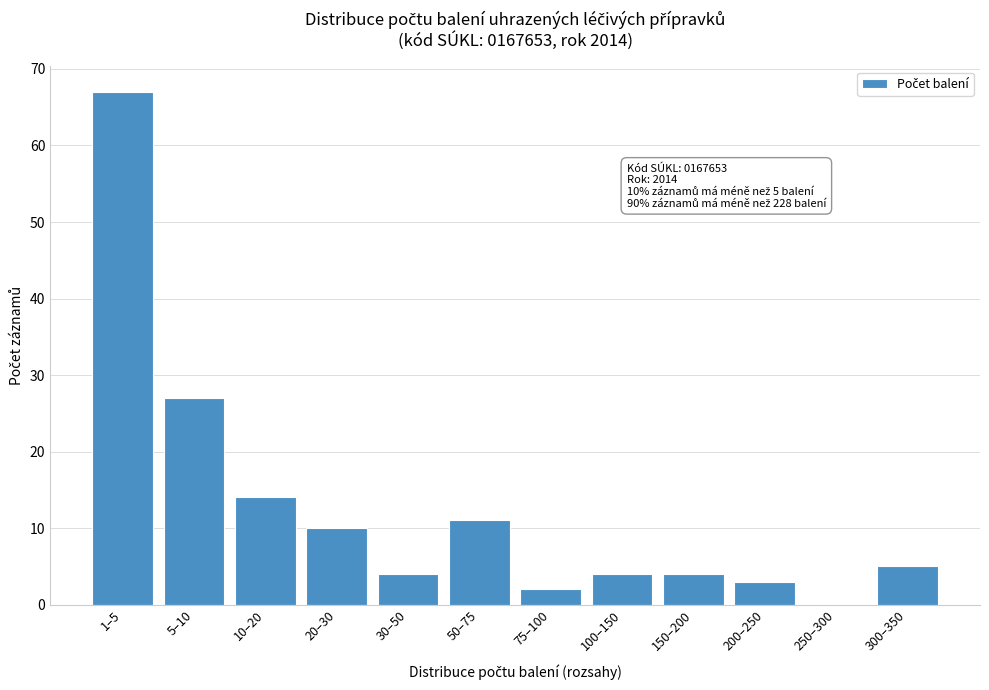

Reading right to left, extract all data points from this chart.

300–350=5	250–300=0	200–250=3	150–200=4	100–150=4	75–100=2	50–75=11	30–50=4	20–30=10	10–20=14	5–10=27	1–5=67